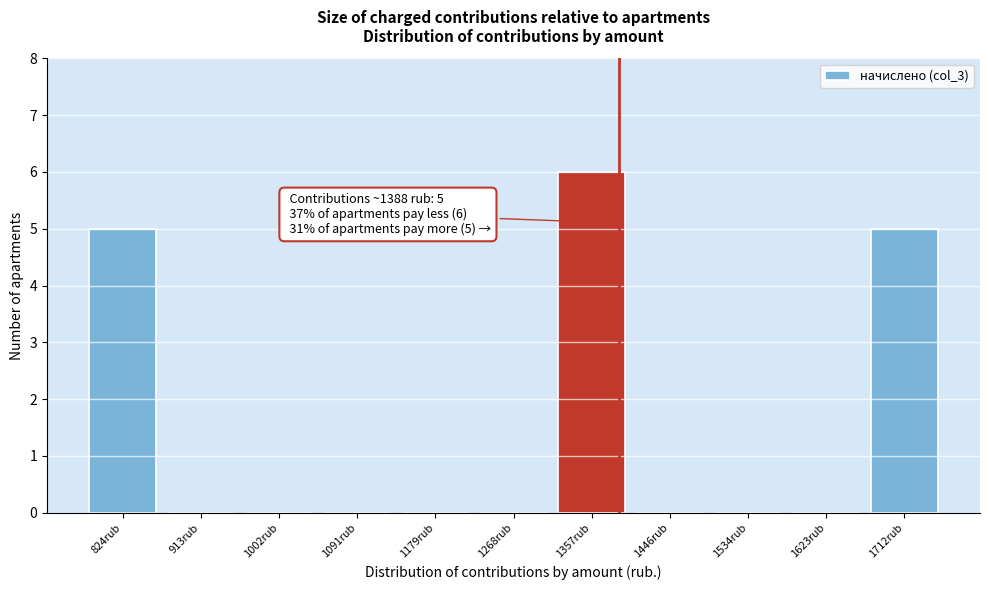

Over which range of the x-axis is the bar tallest?

1310 to 1400